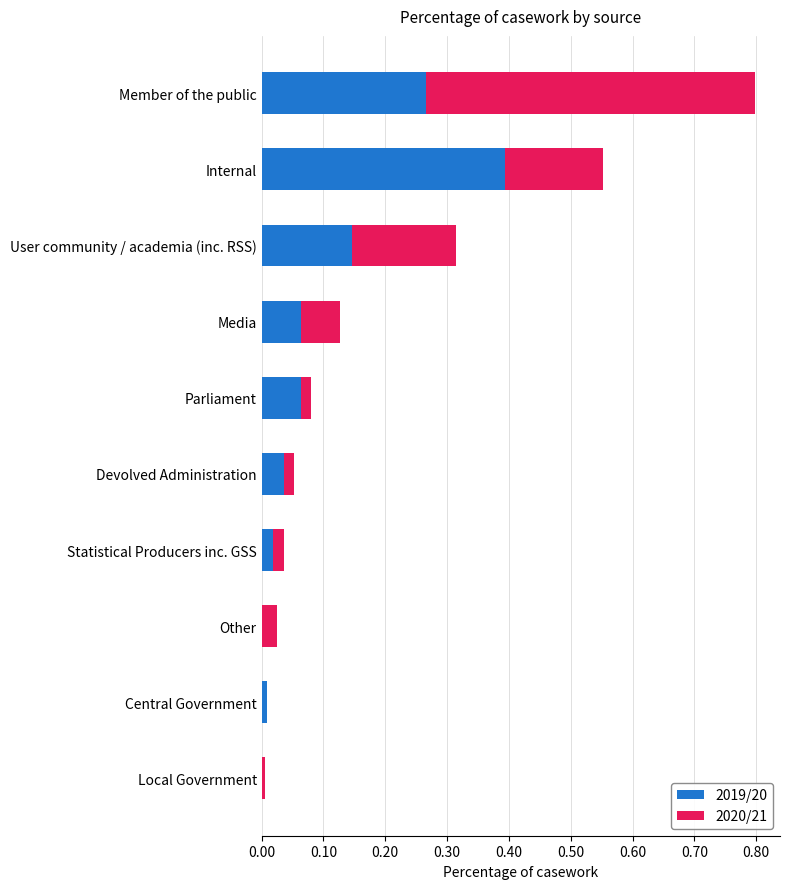

True or false: 2019/20 has a value of 0.0 at Media.

False